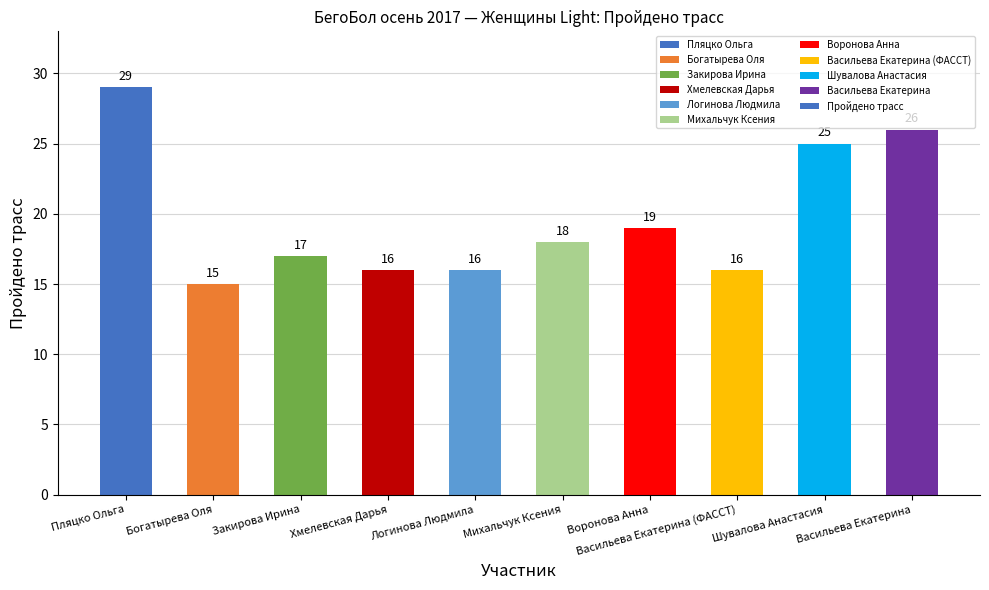

What is the sum of the values at Богатырева Оля and Пляцко Ольга?

44